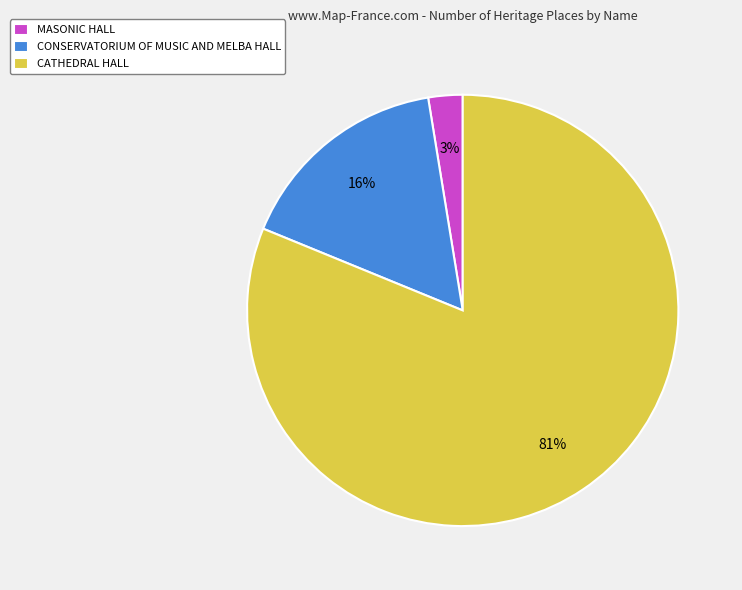

True or false: CONSERVATORIUM OF MUSIC AND MELBA HALL accounts for 10% of the total.

False